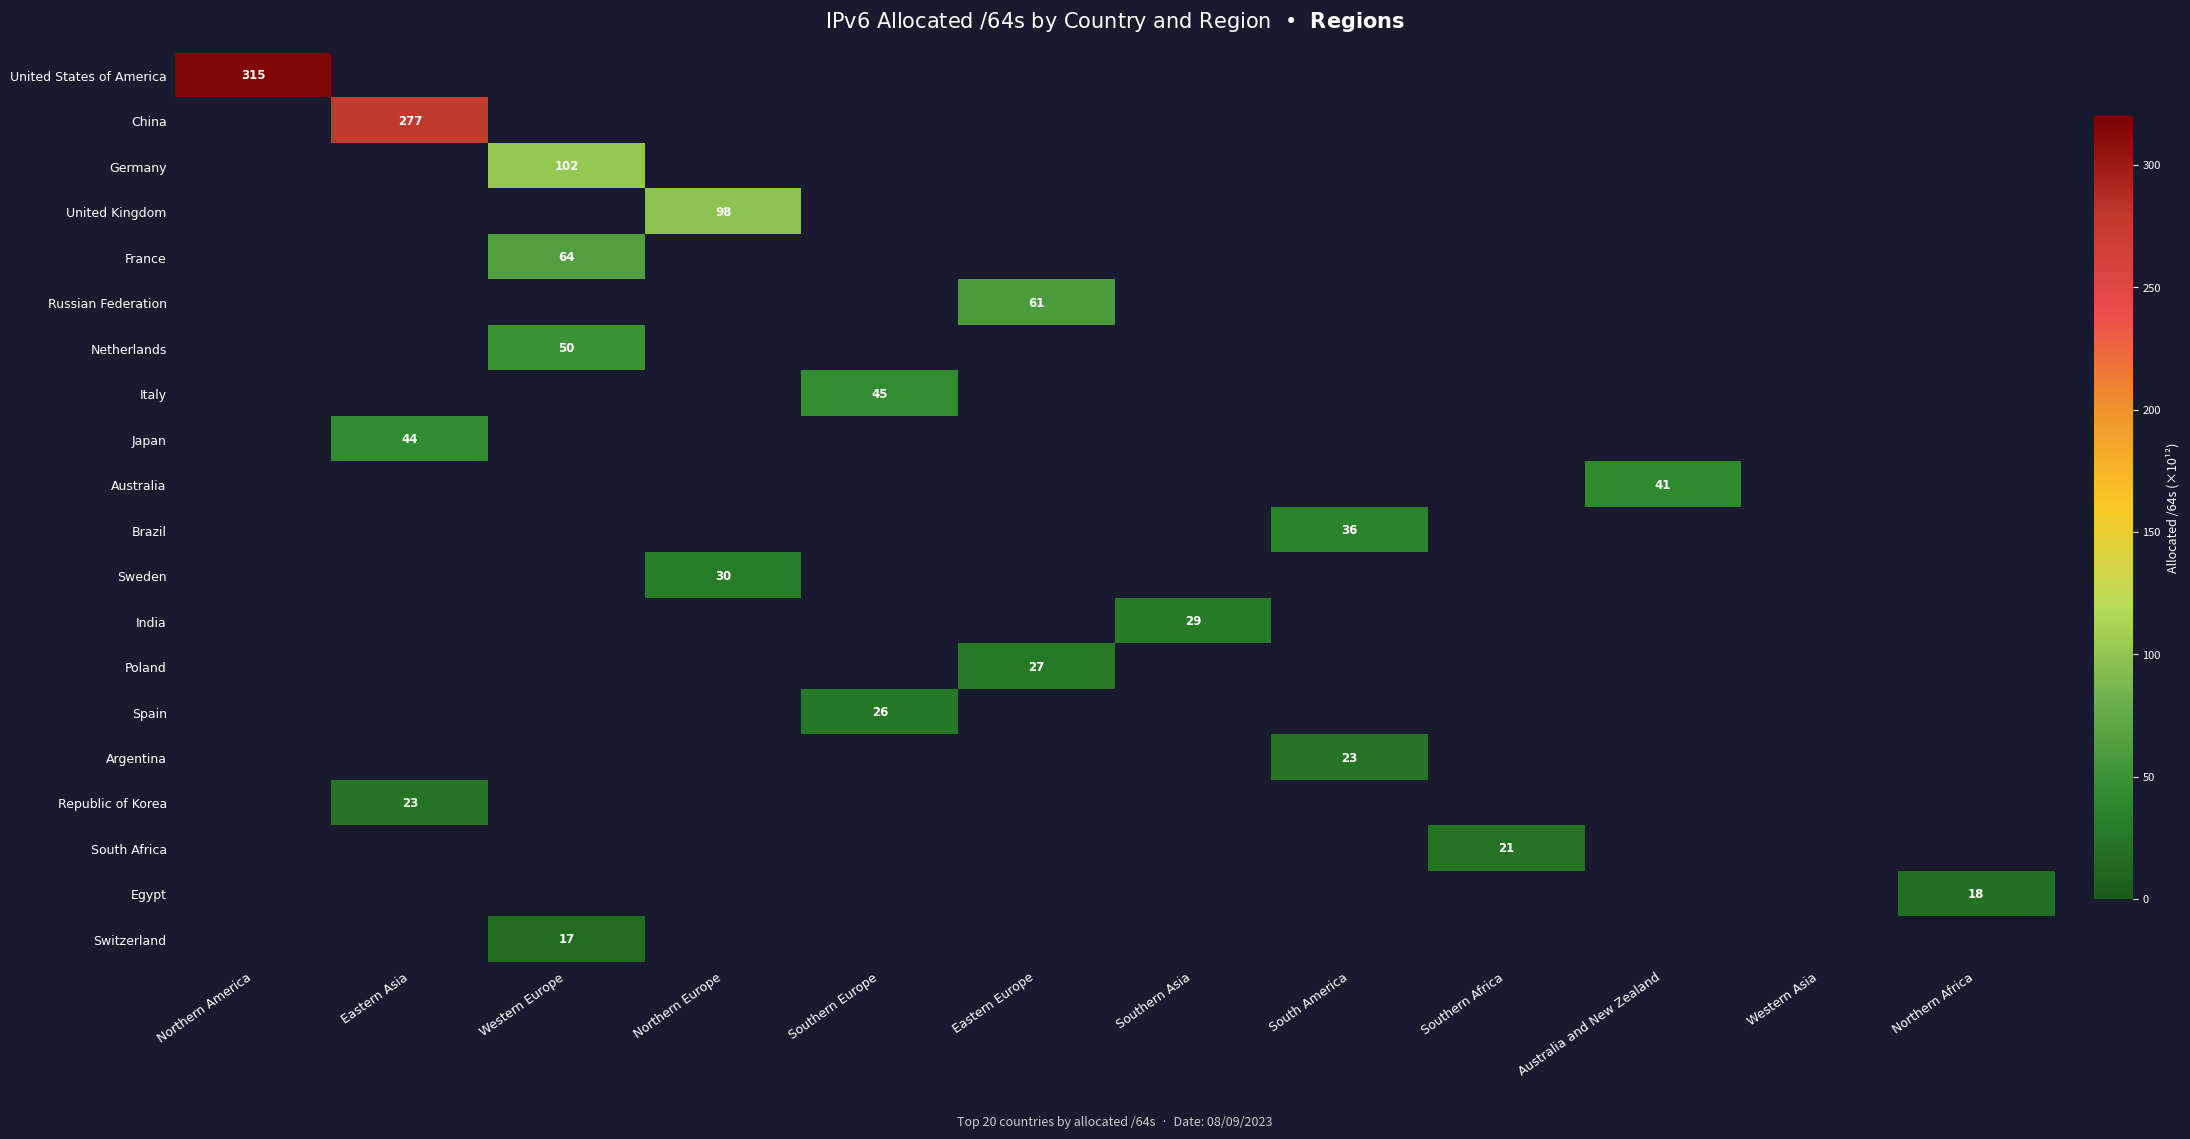

How many data points in China are above 0?

1